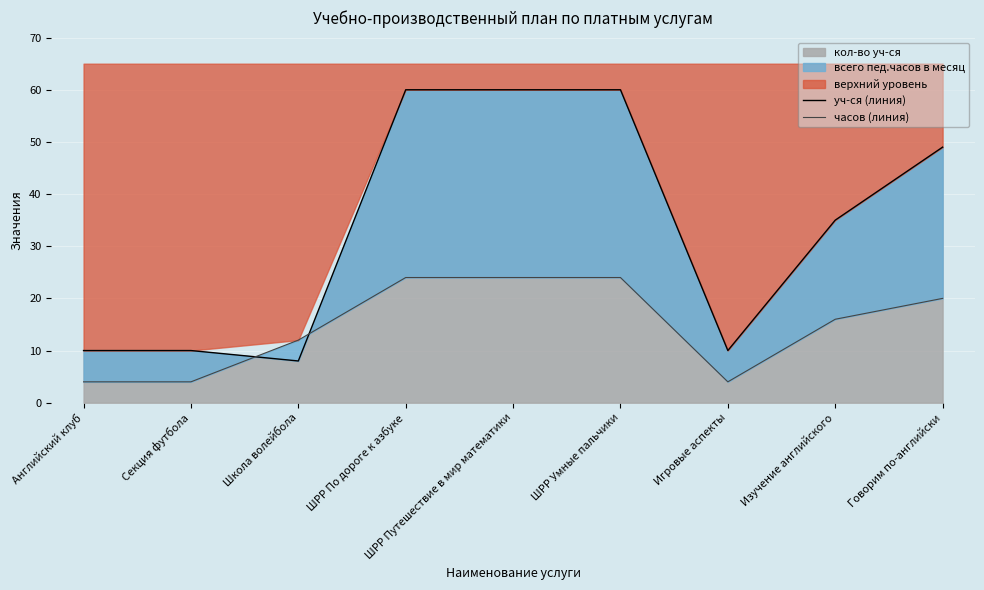

How many times do часов (линия) and уч-ся (линия) cross each other?

2